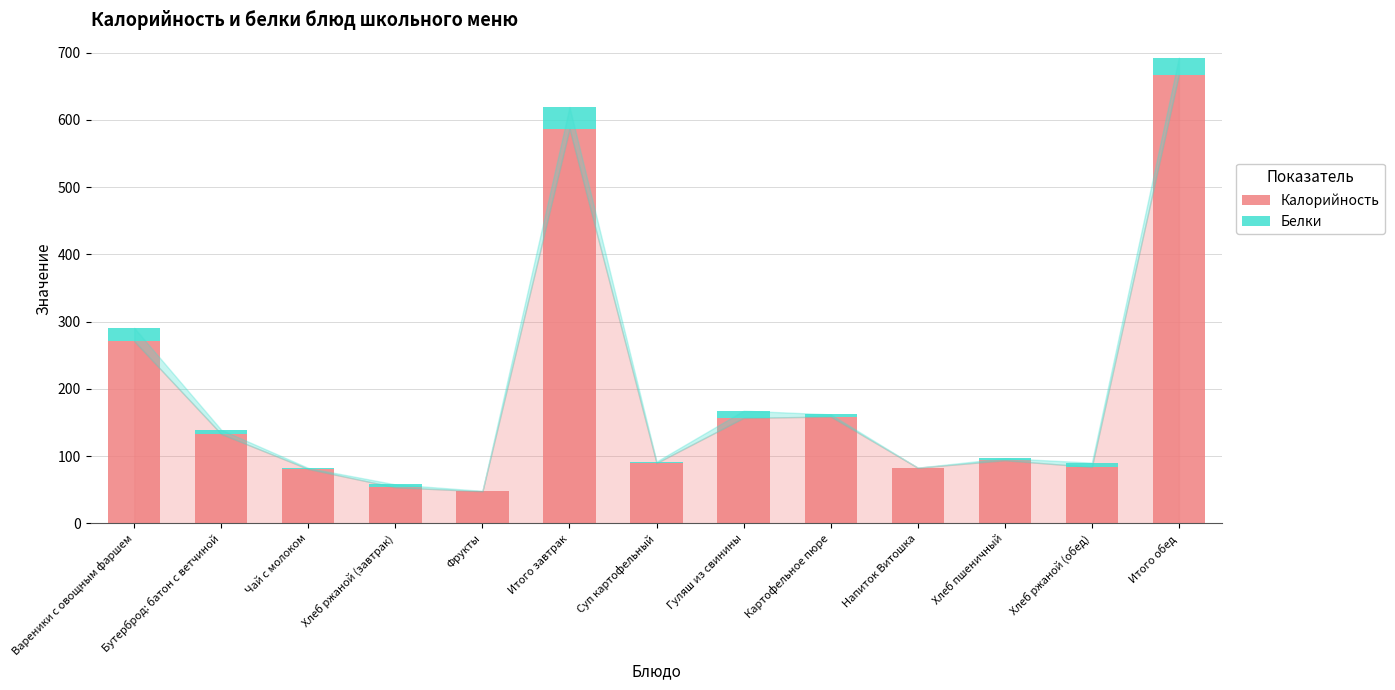

Is it true that Калорийность equals 53.8 at Хлеб ржаной (завтрак)?

True